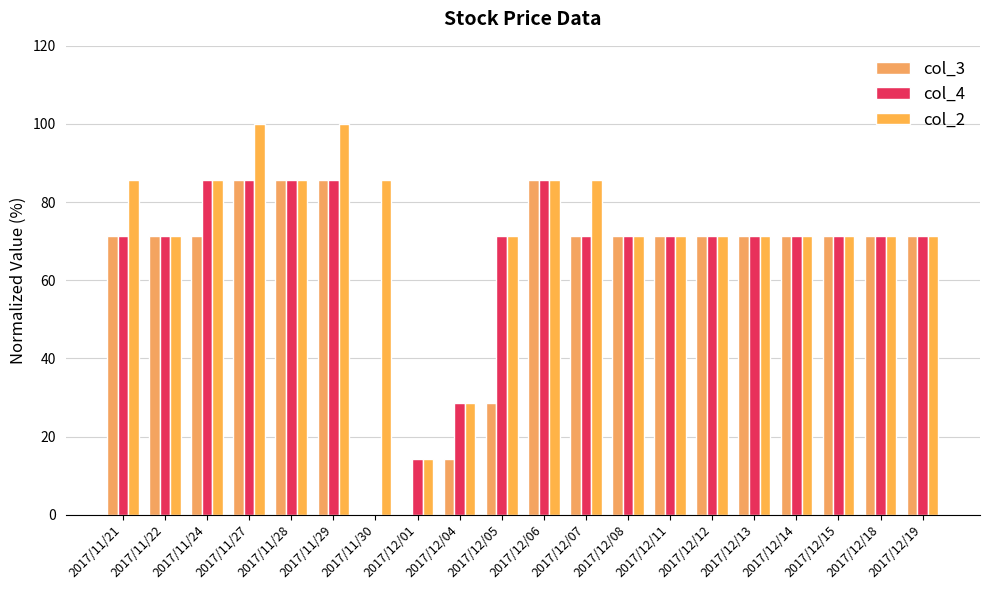

Are the bars horizontal?

No